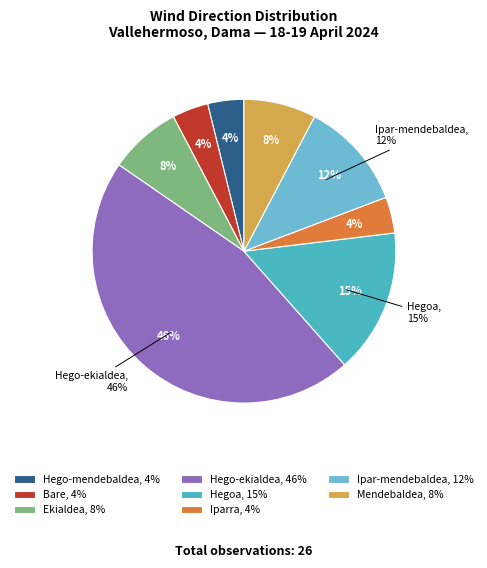

Is there any slice that represents more than half of the pie?

No